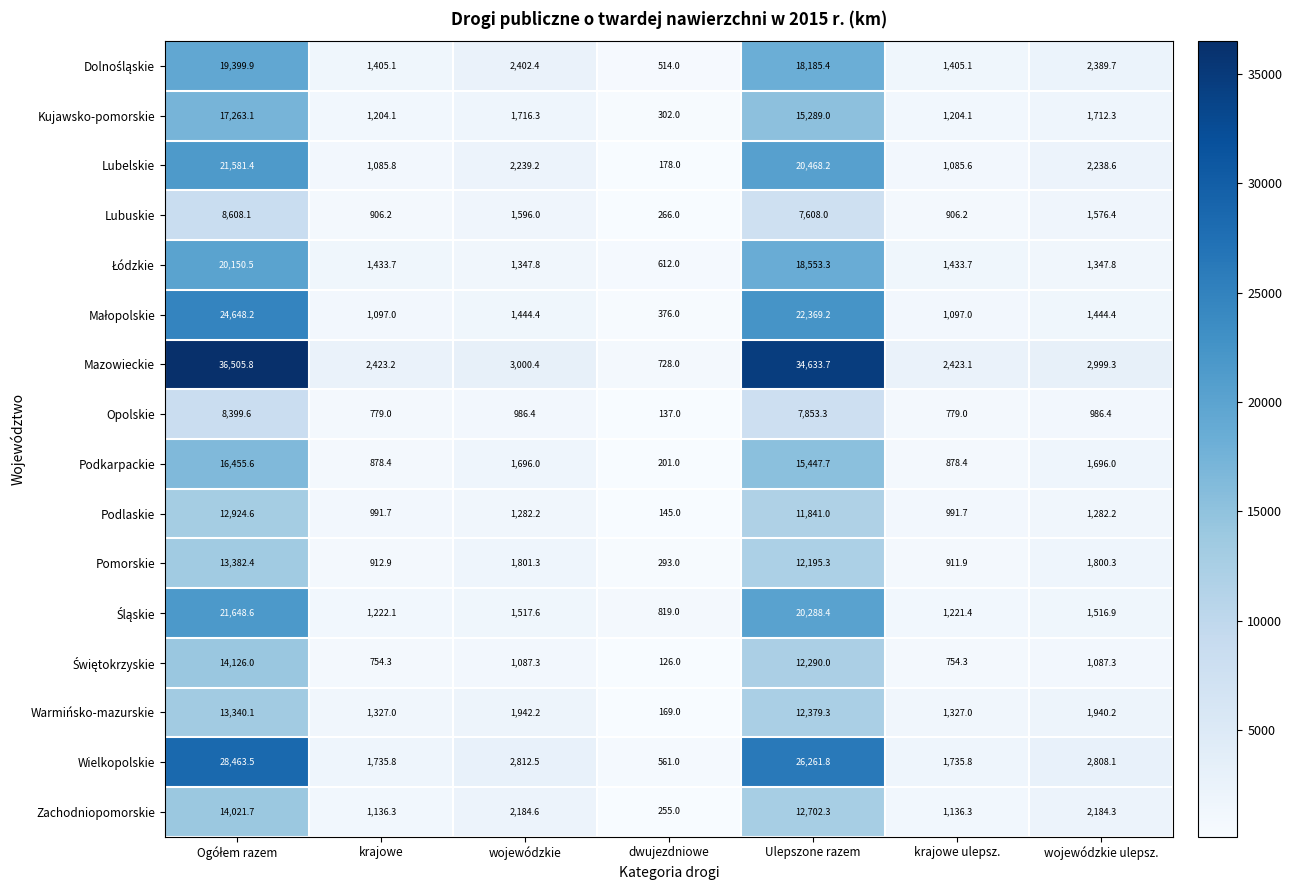

Is it true that Mazowieckie equals 3547.9 at krajowe ulepsz.?

False